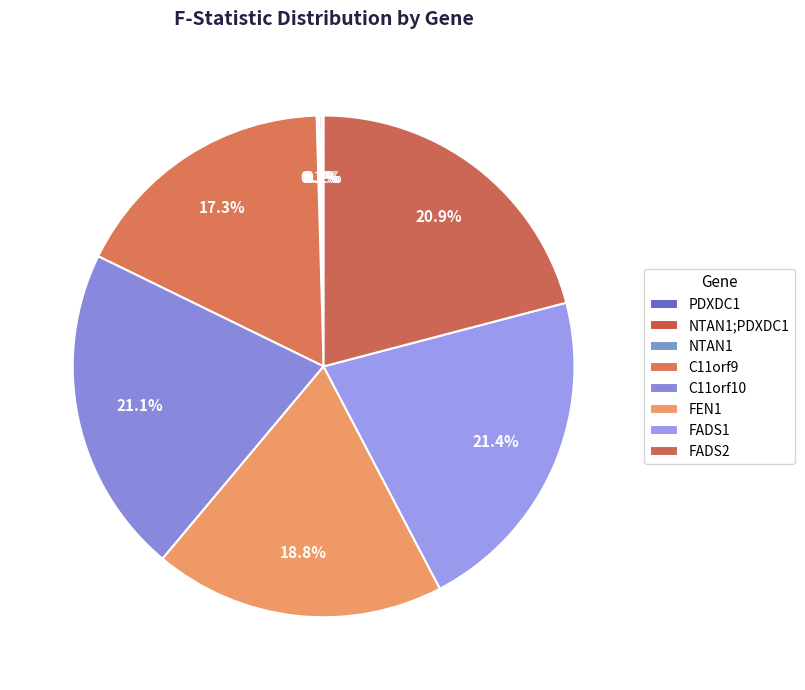

Which slice is the smallest?

NTAN1